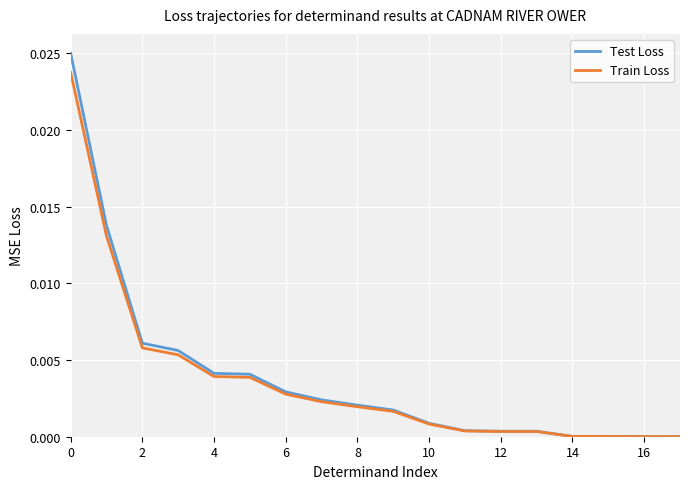

List the series in order of their peak value, highest first.

Test Loss, Train Loss